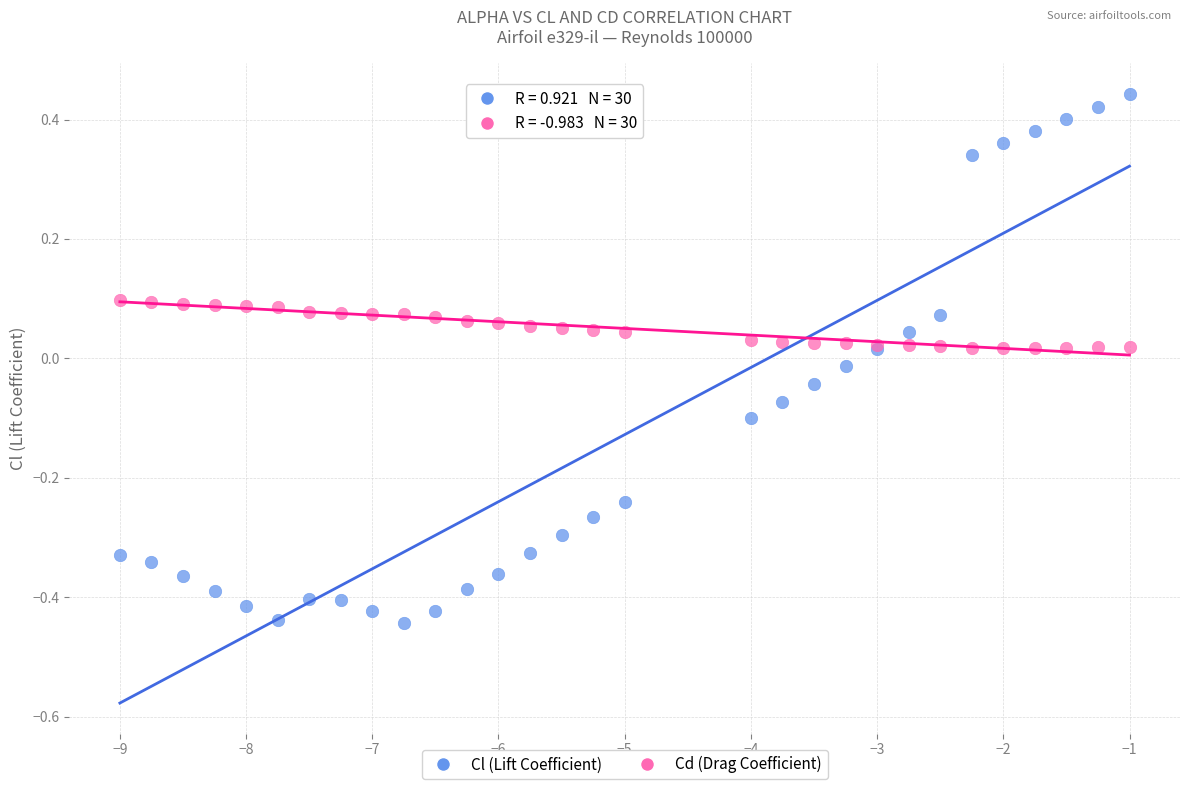

What is the X range (max minus min) for the scatter plot?

8.0